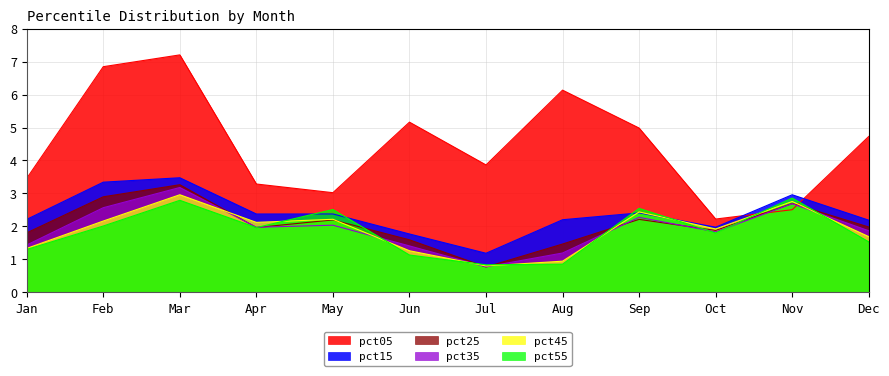

Reading left to right, list all the values displayed in this chart.

pct05: 3.5	6.8	7.2	3.3	3.0	5.2	3.9	6.1	5.0	2.2	2.5	4.7
pct15: 2.2	3.3	3.5	2.4	2.4	1.8	1.2	2.2	2.4	2.0	3.0	2.2
pct25: 1.8	2.9	3.3	2.0	2.2	1.6	0.8	1.5	2.2	1.9	2.7	2.0
pct35: 1.4	2.6	3.2	2.0	2.0	1.4	0.8	1.2	2.3	1.8	2.7	1.9
pct45: 1.3	2.2	3.0	2.1	2.2	1.3	0.8	0.9	2.4	1.9	2.8	1.7
pct55: 1.3	2.0	2.8	2.0	2.5	1.1	0.8	0.9	2.5	1.8	2.9	1.5